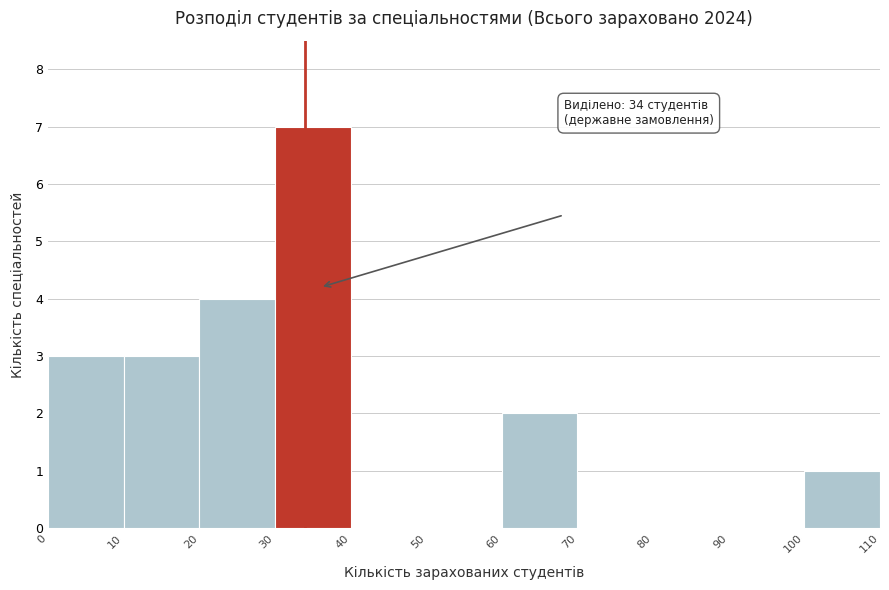

Over which range of the x-axis is the bar tallest?

30 to 40